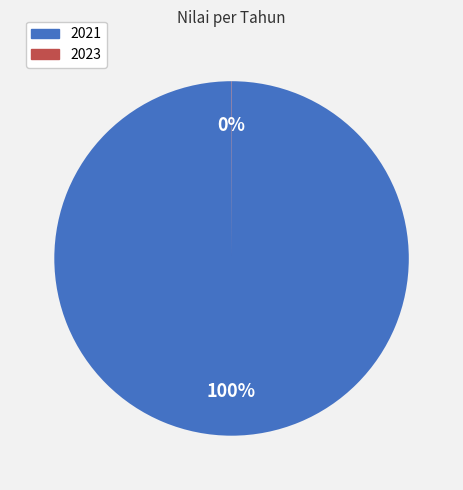

What is the largest slice in the pie chart?

2021